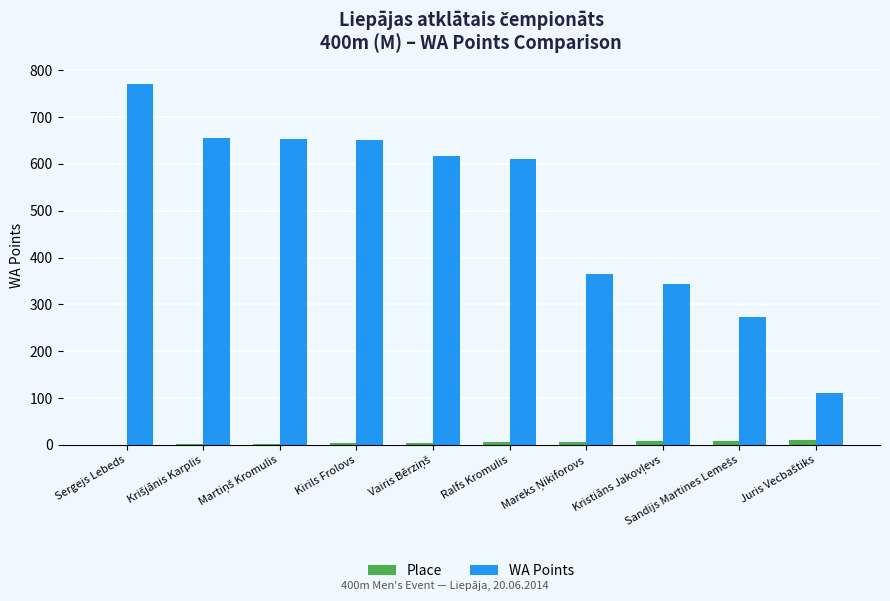

What is the sum of all WA Points values?

5049